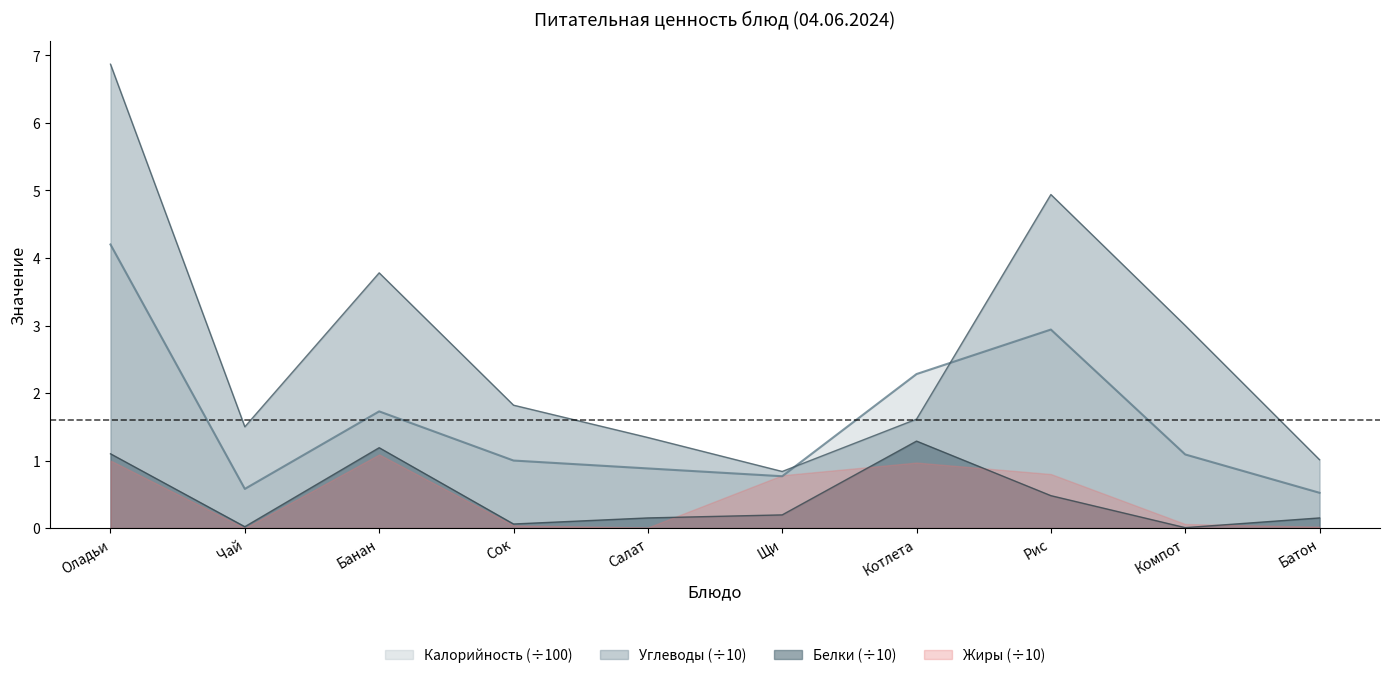

The Углеводы series shows 4.9 at Рис. True or false?

True